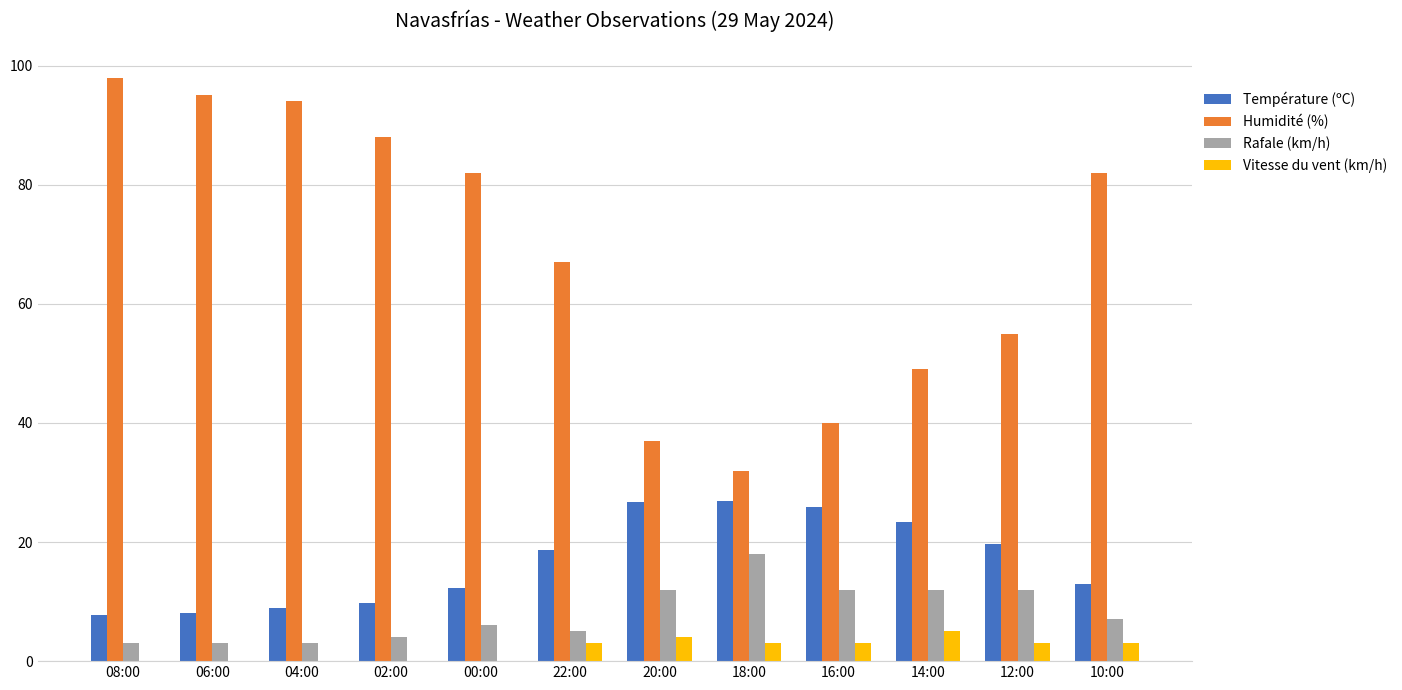

What is the sum of the Température (ºC) values at 14:00 and 12:00?

43.0